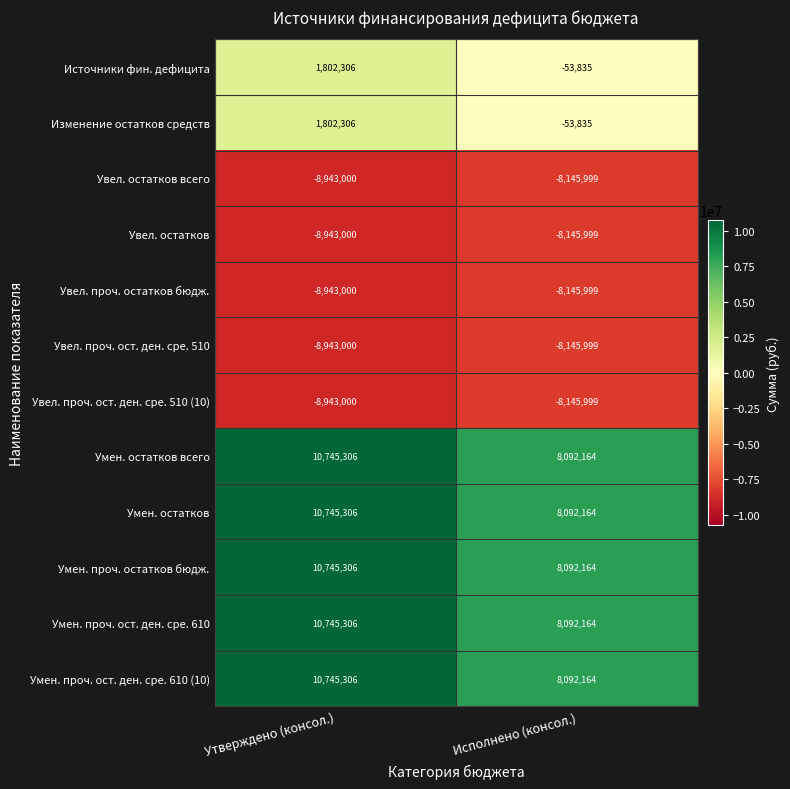

What is the greatest value displayed?

10745306